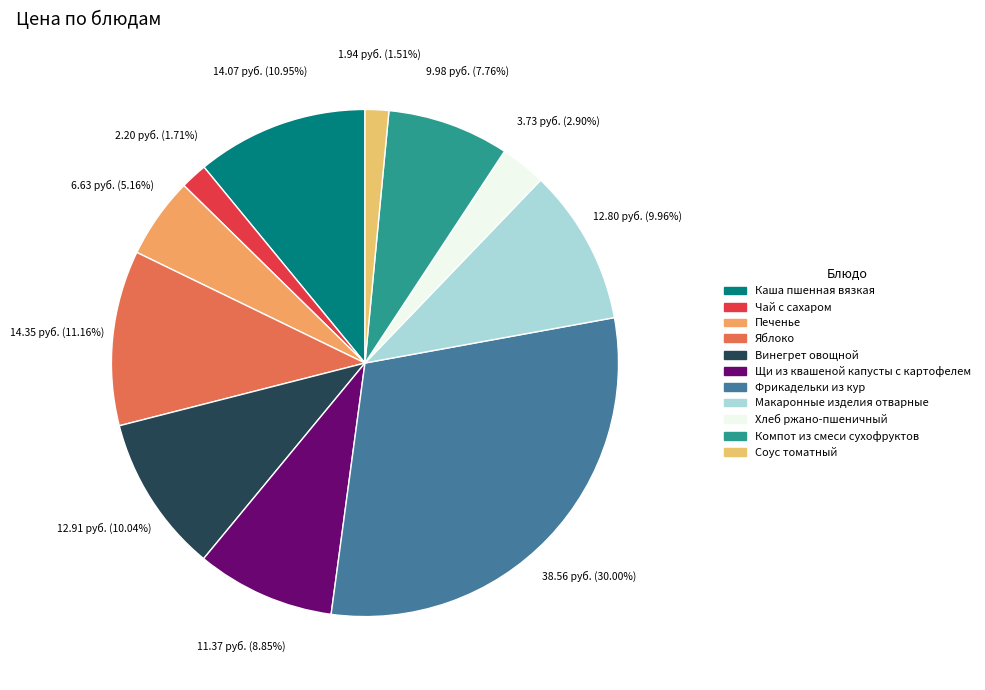

Count the number of slices in the pie.

11